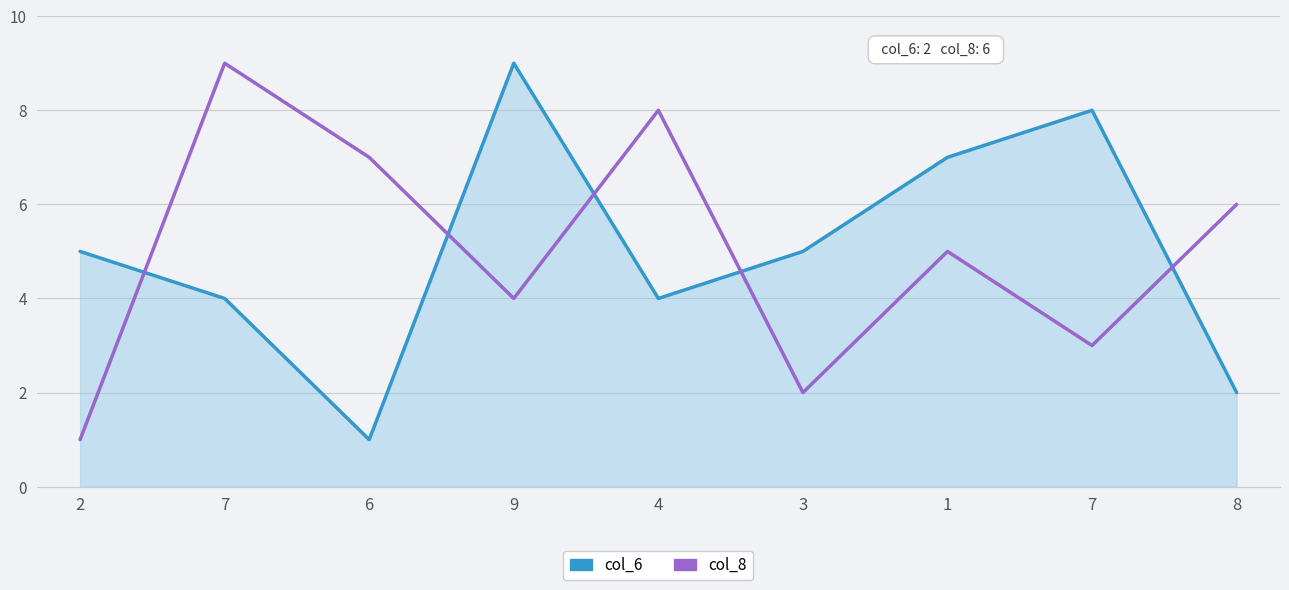

At how many categories does at least one series exceed 1?

9